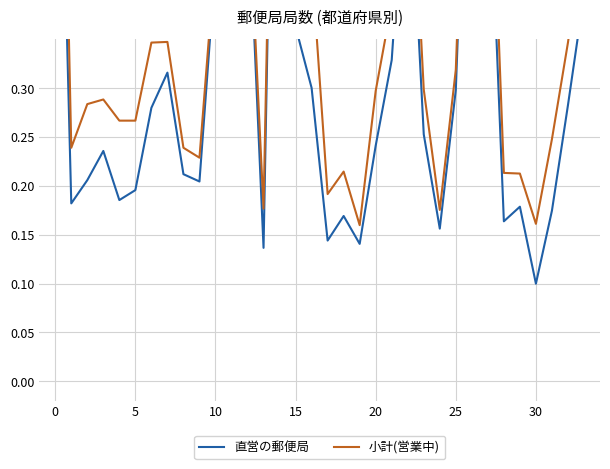

True or false: 小計(営業中) and 直営の郵便局 cross at least once.

False